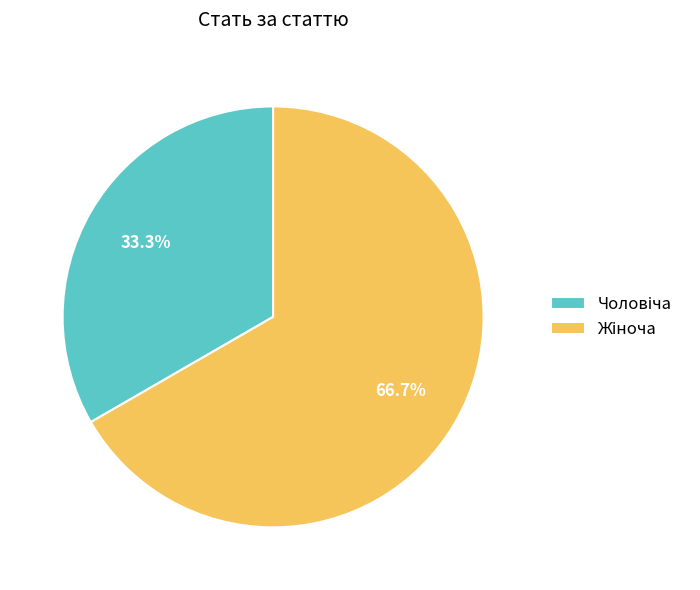

Is there a majority slice in this chart?

Yes